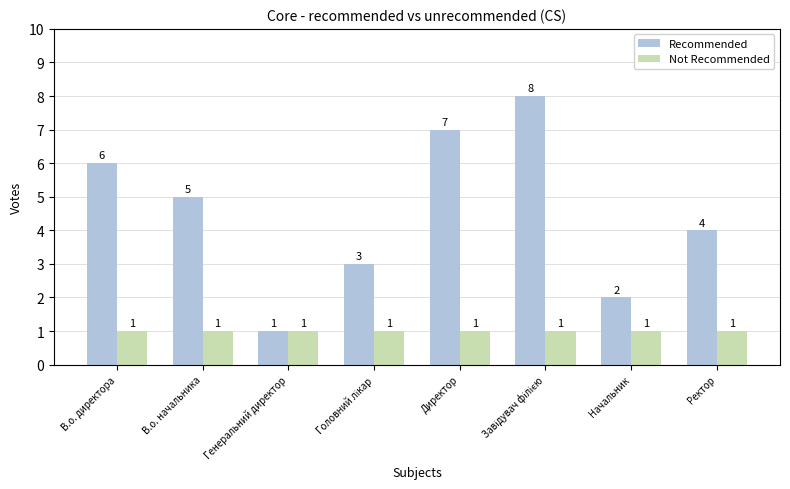

Does the chart contain stacked bars?

No